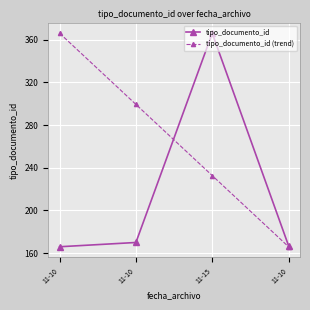

How many series are shown in this chart?

2